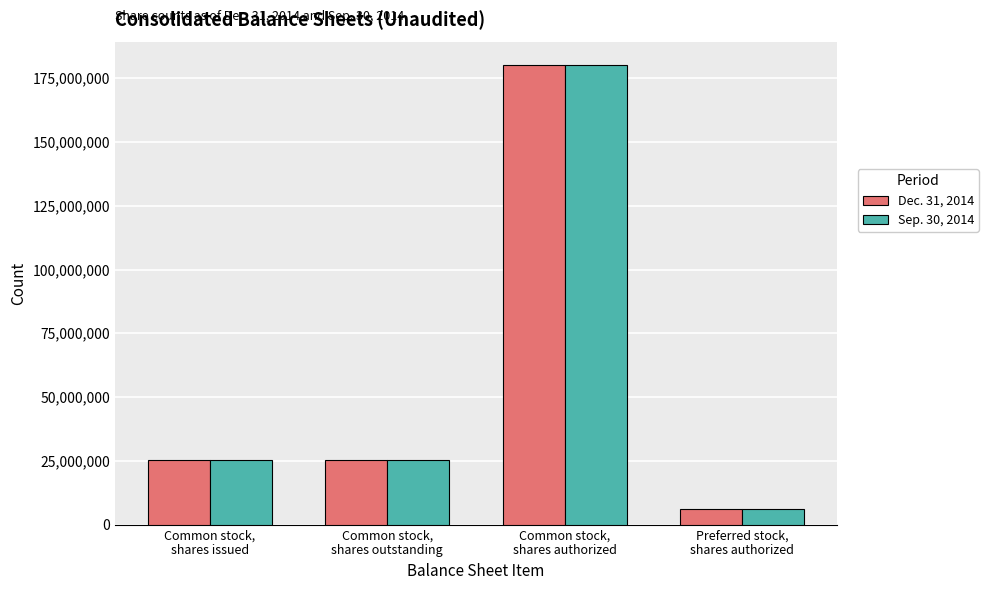

Count the number of categories in the chart.

4